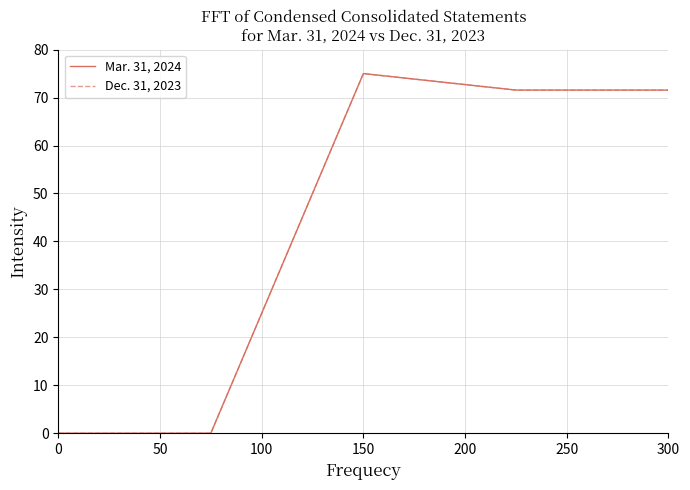

What is the maximum value for Mar. 31, 2024?

75.0